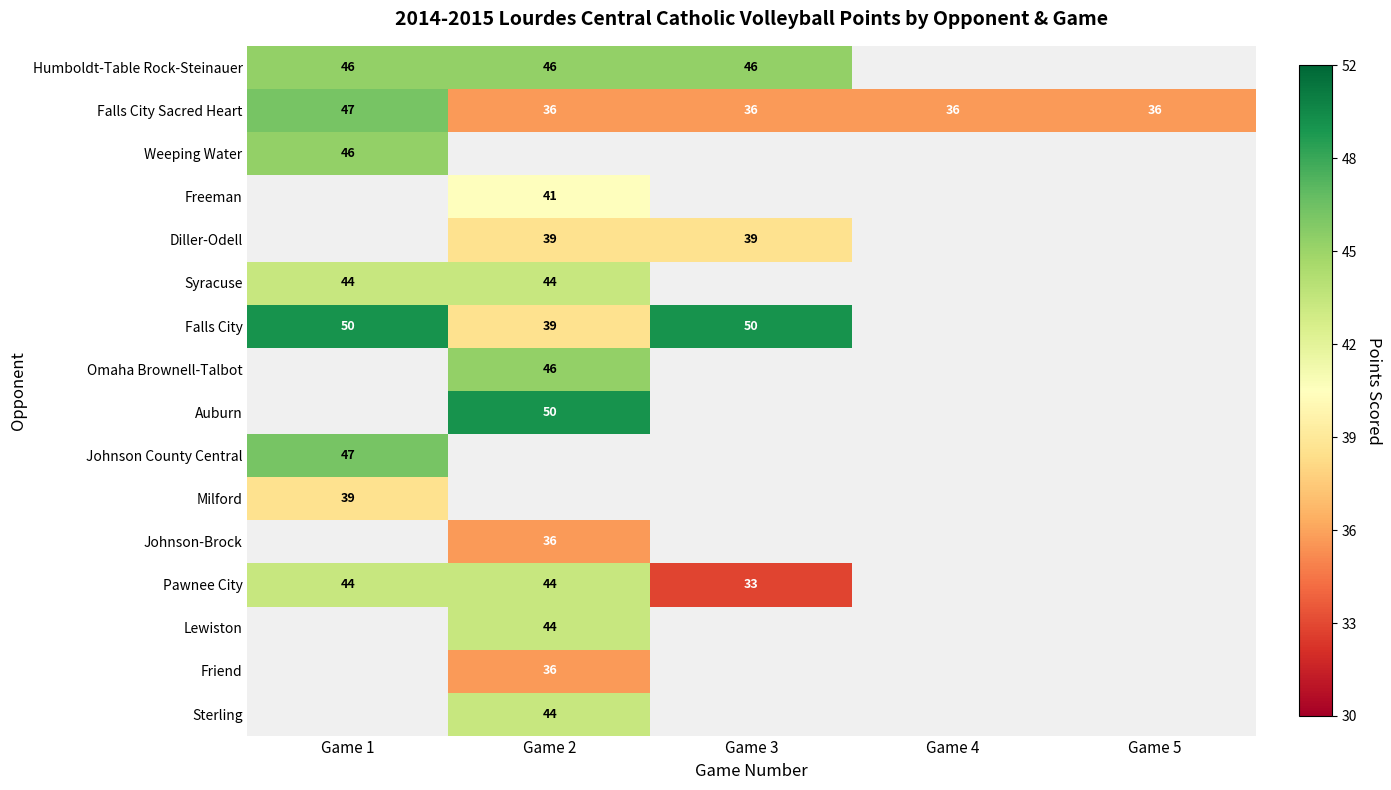

The Sterling series shows 25 at Game 2. True or false?

False